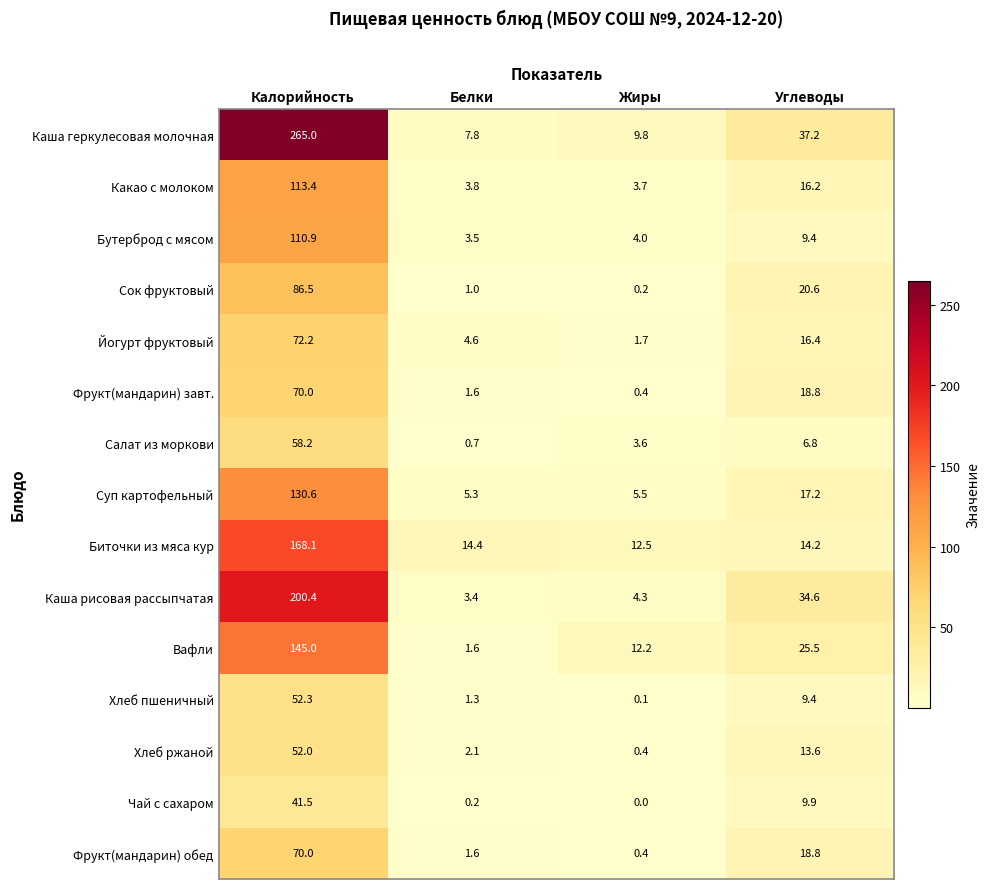

Rank the categories by Йогурт фруктовый value from lowest to highest.

Жиры, Белки, Углеводы, Калорийность